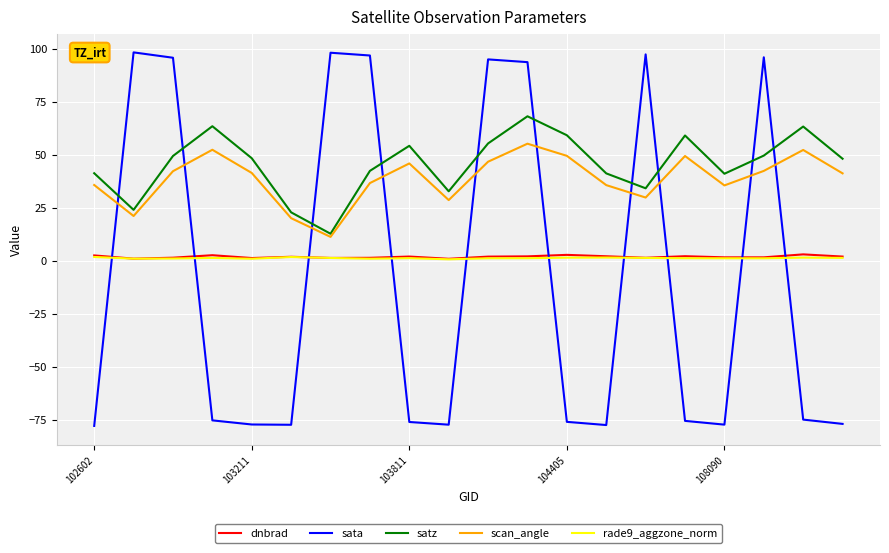

Which series has the widest spread of values?

sata